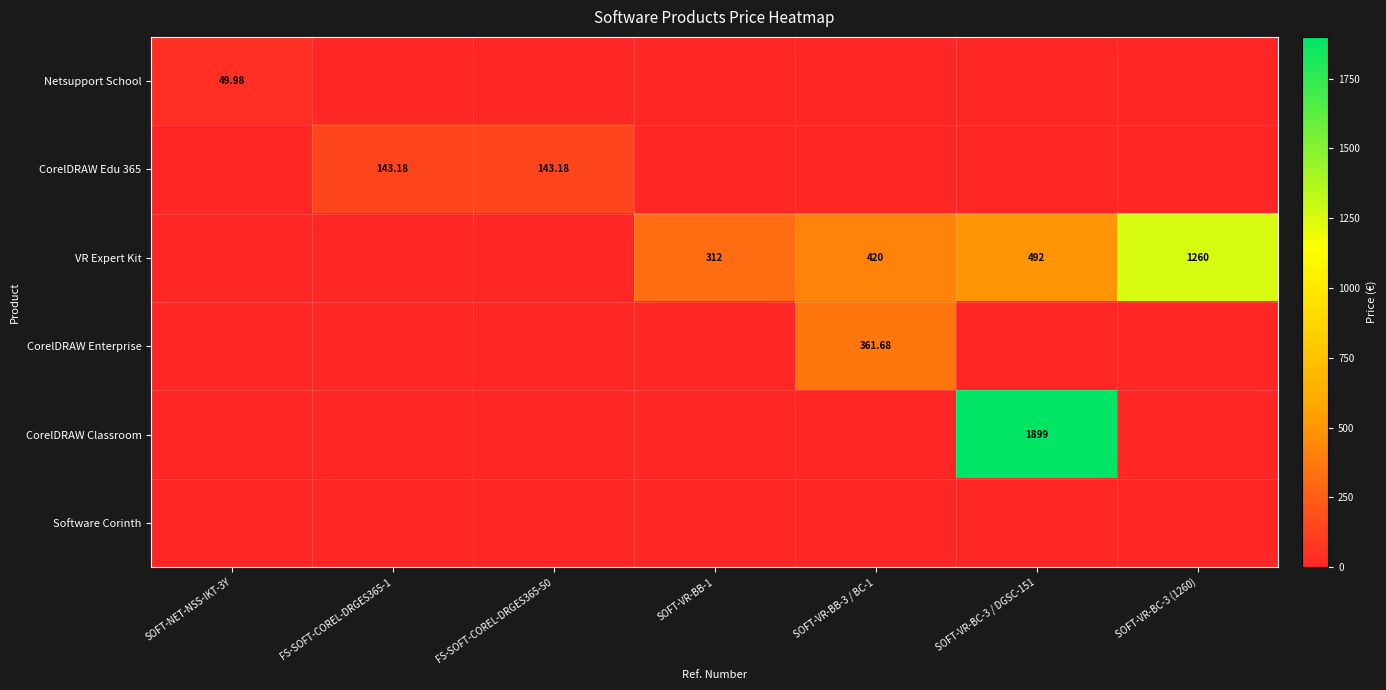

Where is VR Expert Kit nearest to the value 630?

SOFT-VR-BC-3 / DGSC-151